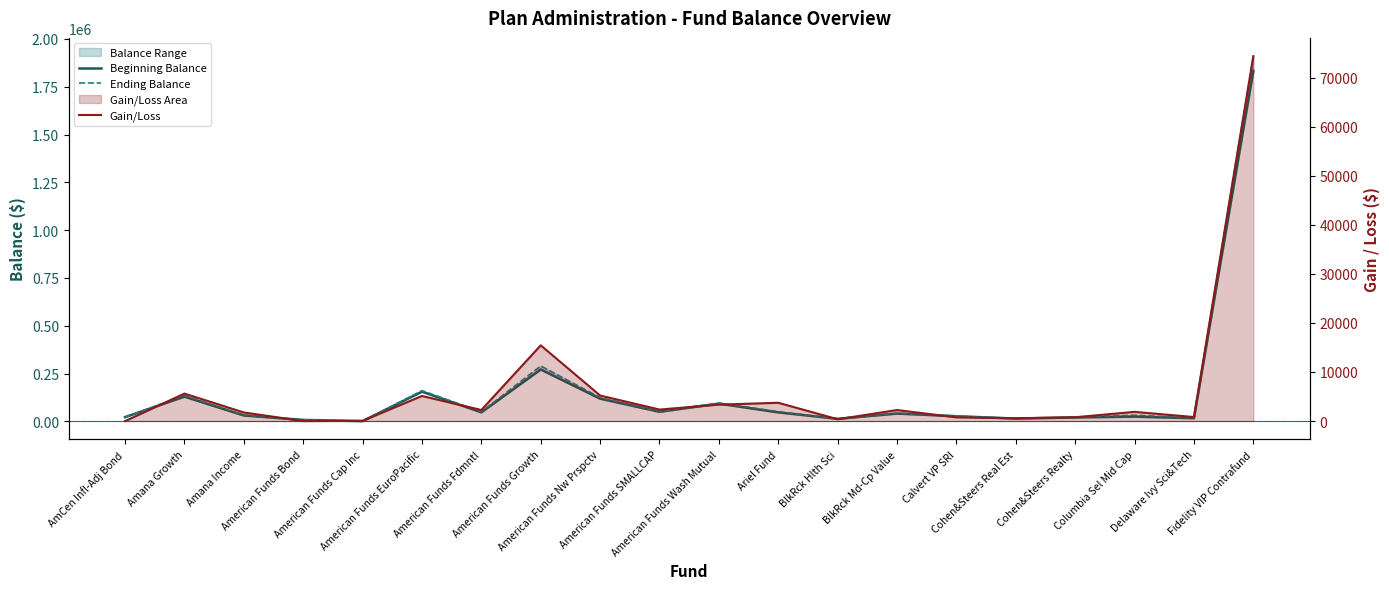

True or false: Ending Balance and Gain/Loss cross at least once.

False